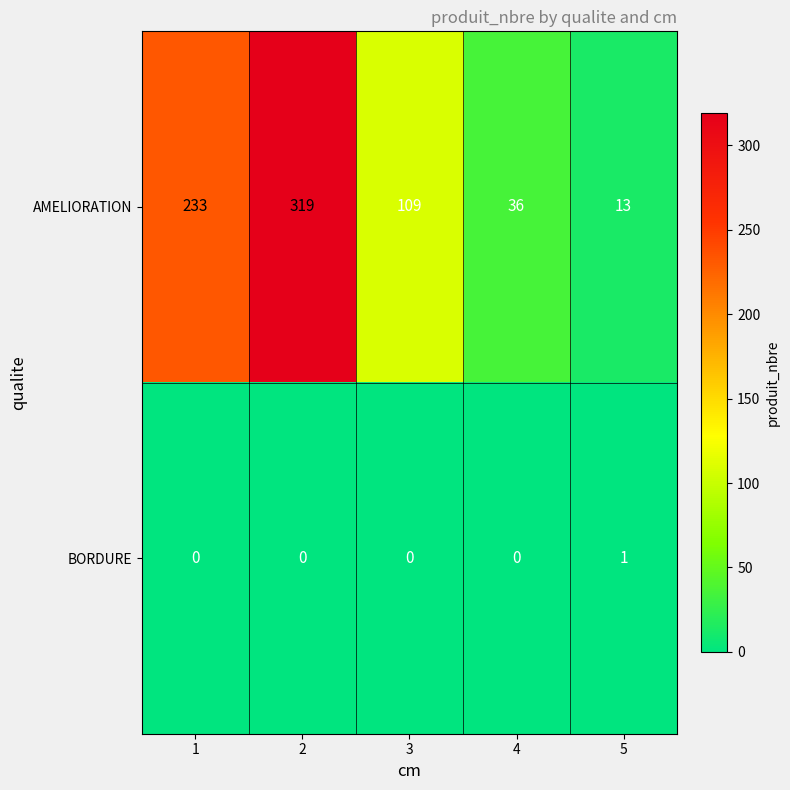

What is the difference between the maximum and minimum values in the AMELIORATION series?

306